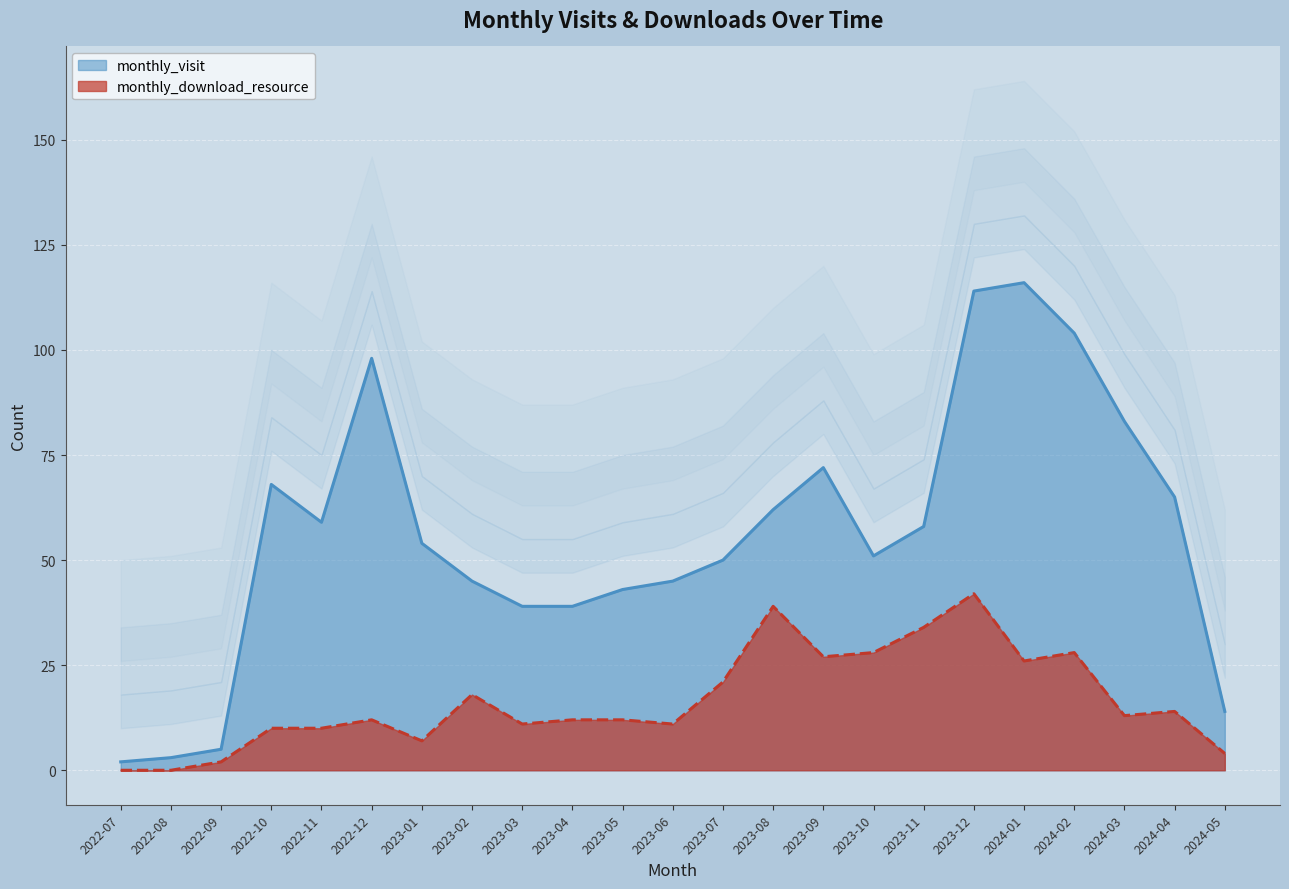

Reading left to right, what are all the values shown in this chart?

monthly_visit: 2	3	5	68	59	98	54	45	39	39	43	45	50	62	72	51	58	114	116	104	83	65	14
monthly_download_resource: 0	0	2	10	10	12	7	18	11	12	12	11	21	39	27	28	34	42	26	28	13	14	4